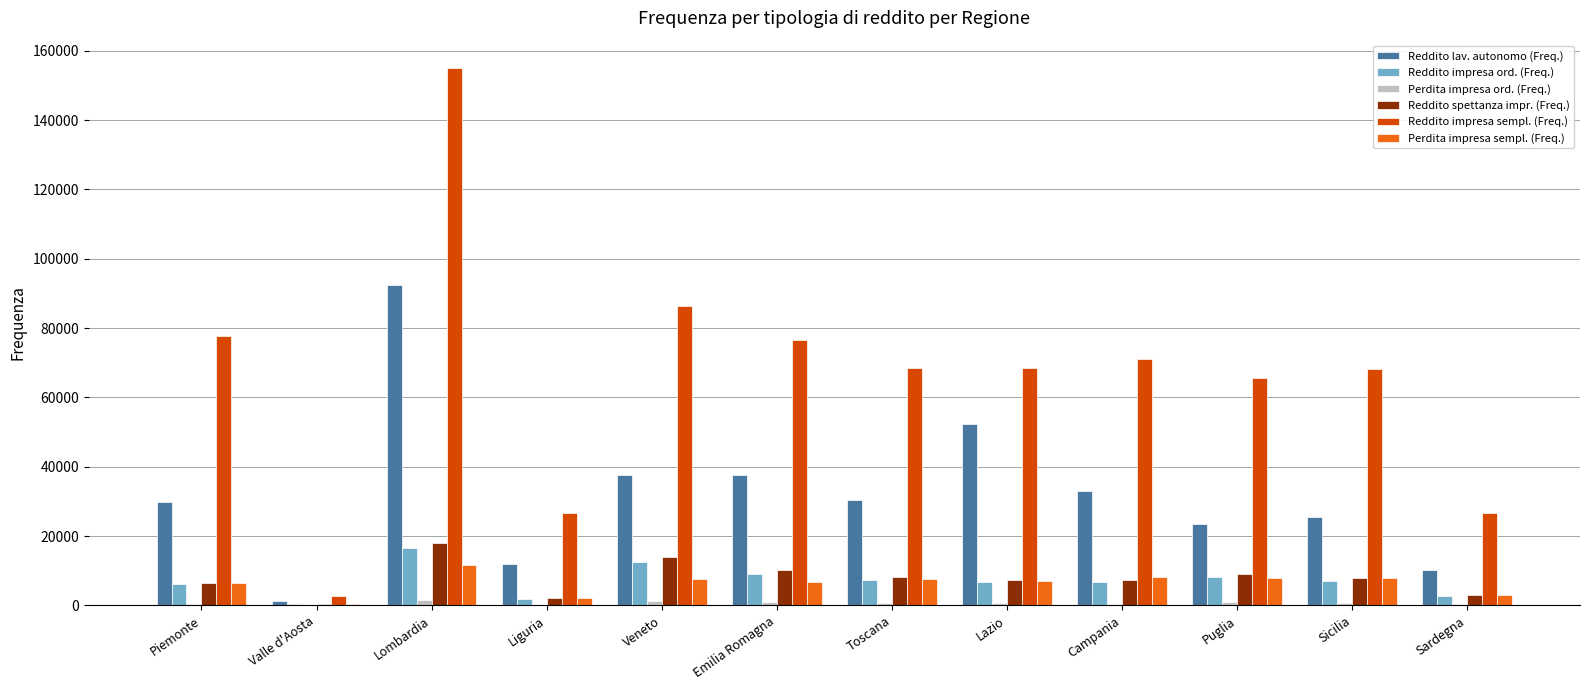

Are the bars horizontal?

No